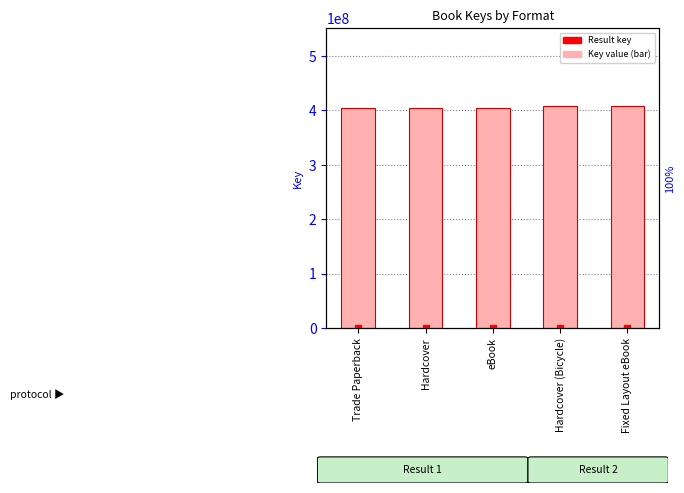

Reading left to right, transcribe all the data shown in this chart.

Trade Paperback=404955678	Hardcover=404955678	eBook=404955678	Hardcover (Bicycle)=408287826	Fixed Layout eBook=408287826